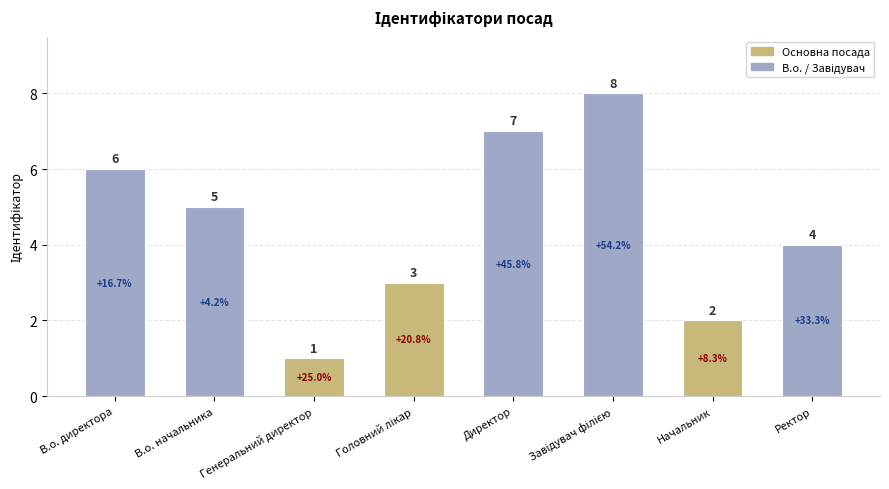

Reading left to right, what are all the values shown in this chart?

6	5	1	3	7	8	2	4